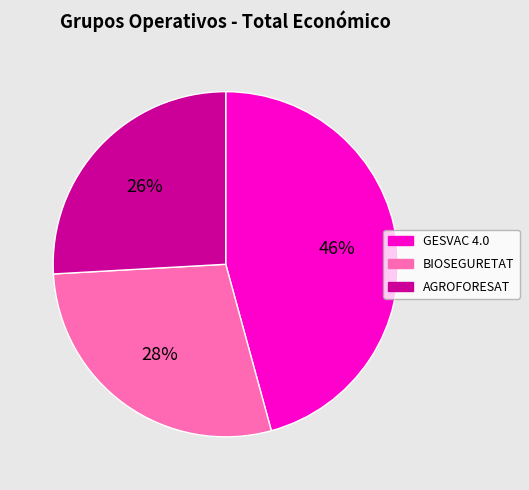

What is the smallest slice in the pie chart?

AGROFORESAT